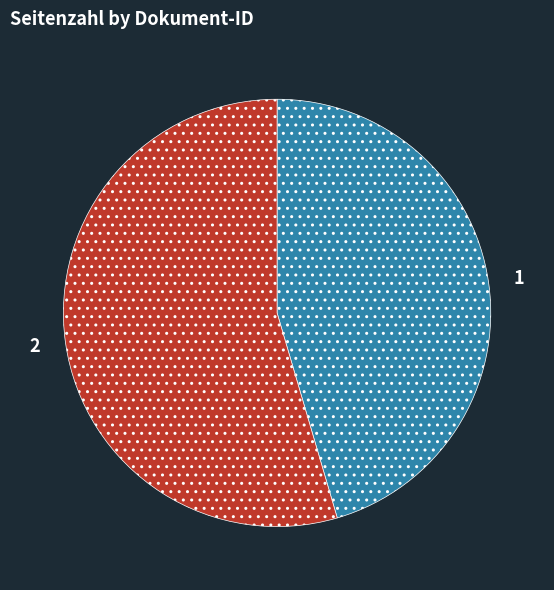

Count the number of slices in the pie.

2